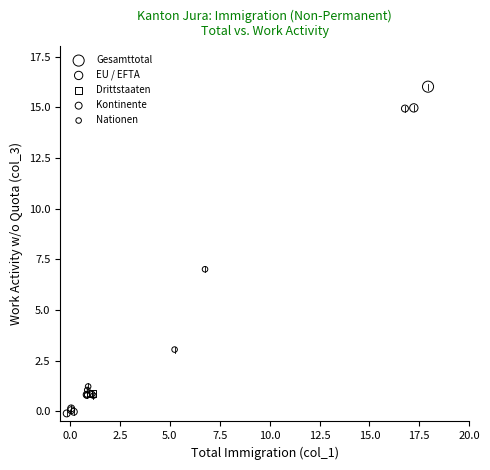

Which series contains the lowest Y value?

Kontinente